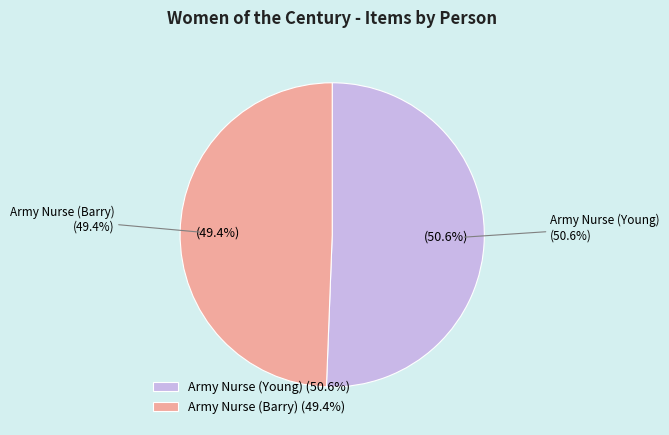

Rank the categories by value from lowest to highest.

BARRY, Mrs. Susan E., YOUNG, Mrs. Sarah Graham